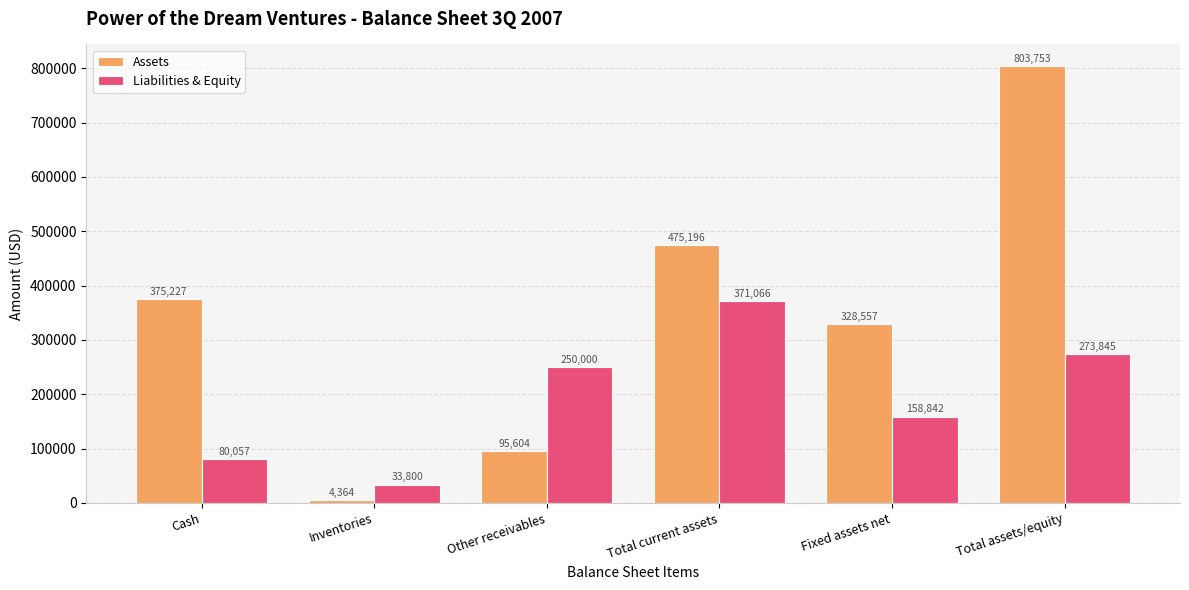

What is the highest value of the Liabilities & Equity series?

371066.0